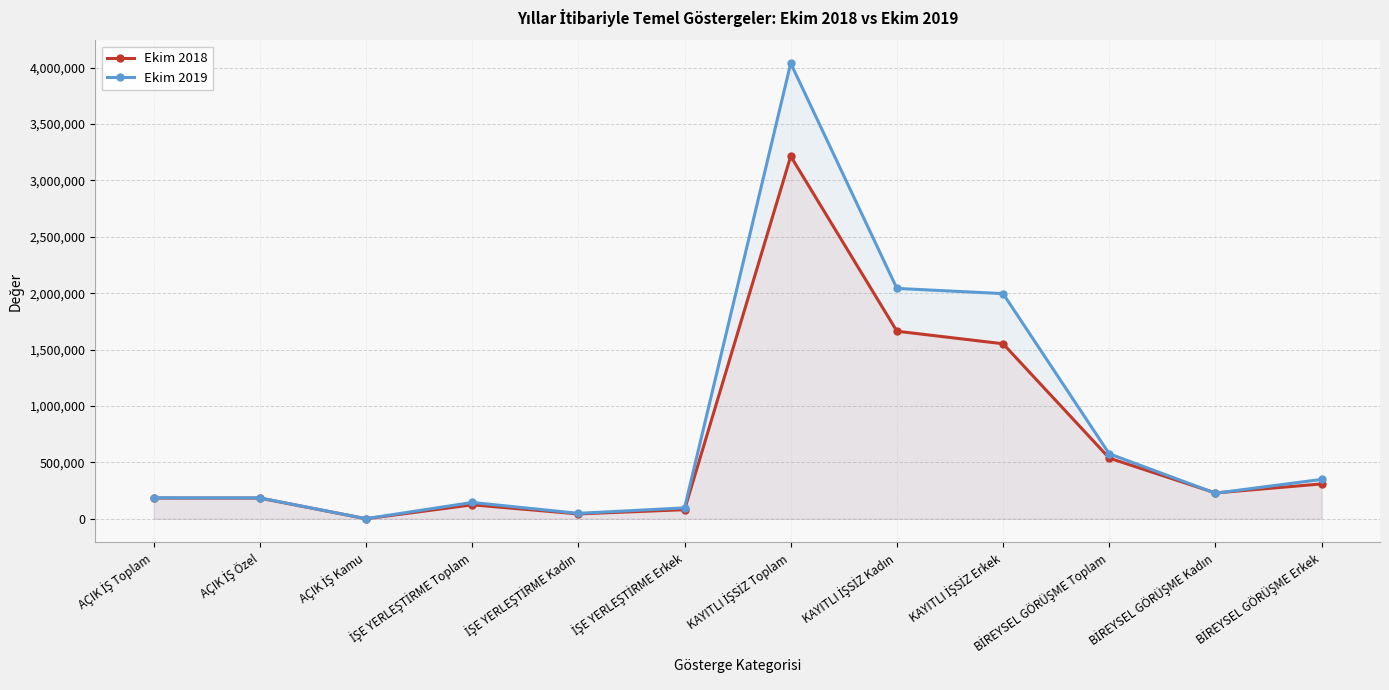

At which category does Ekim 2019 reach its first local valley?

AÇIK İŞ Kamu